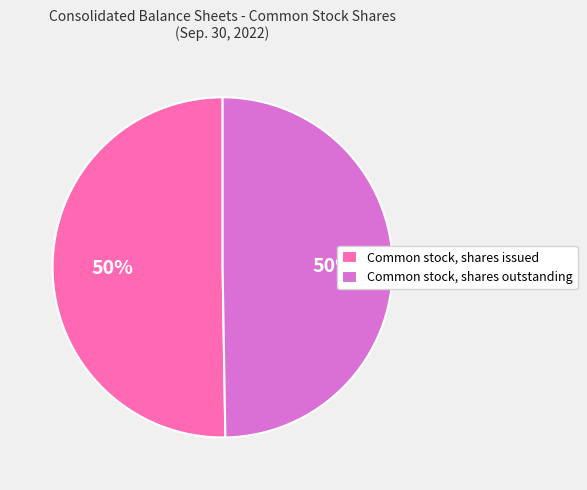

To the nearest percent, what portion does Common stock, shares issued represent?

50%